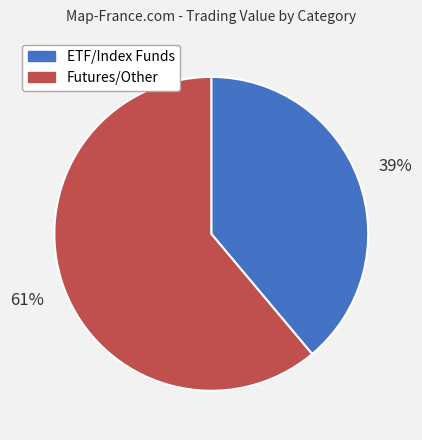

Does any single category account for the majority?

Yes